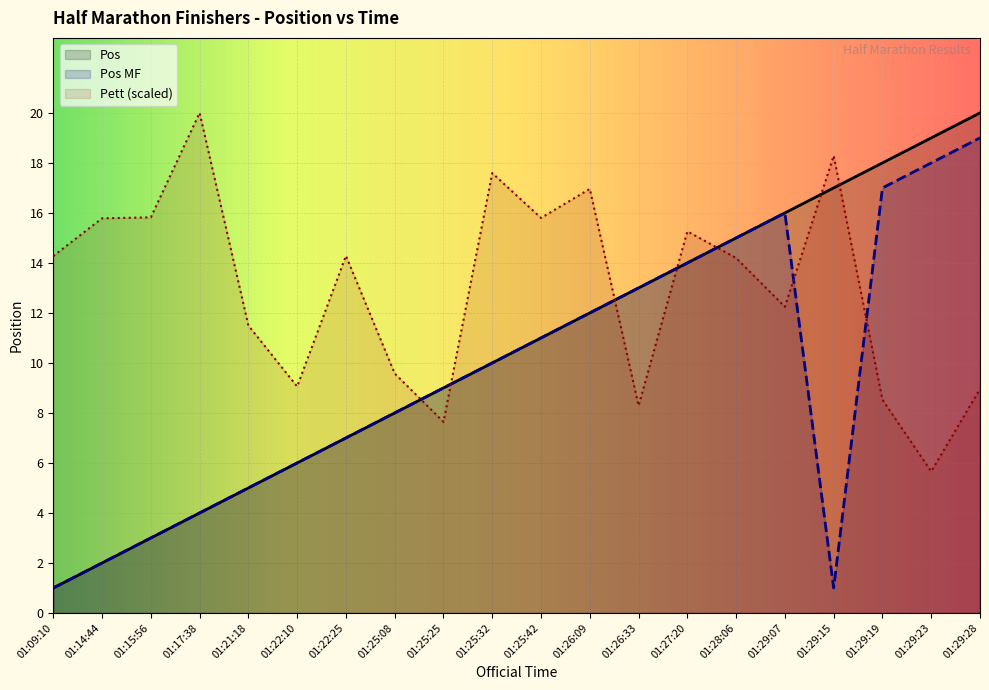

What position from the left is 01:29:15?

17